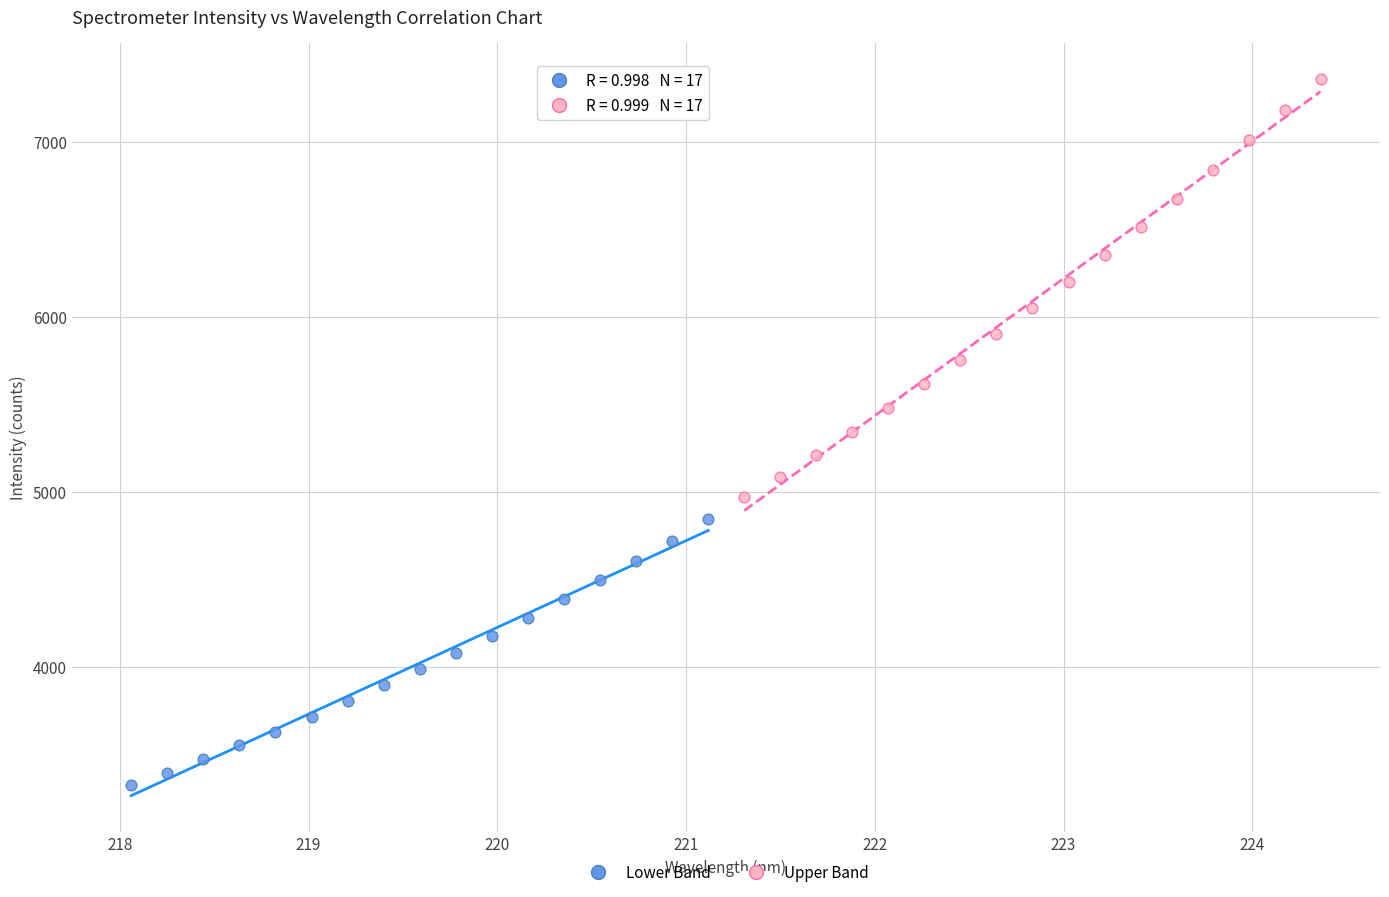

Which series contains the highest Y value?

Upper Band